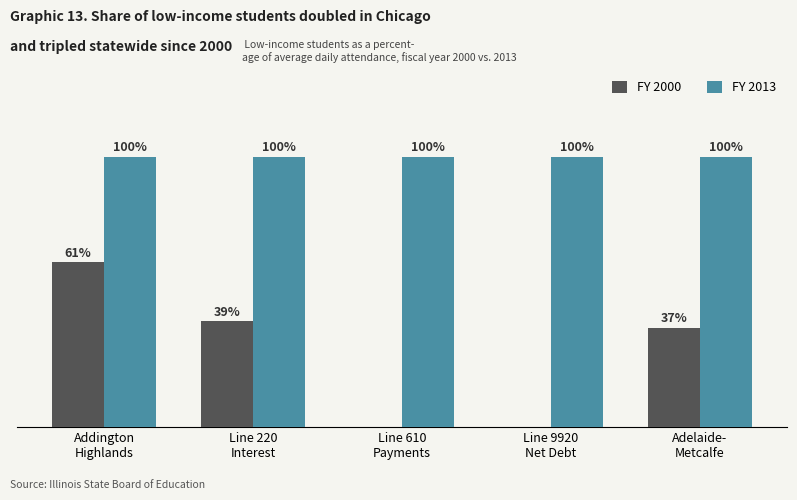

At which label does FY 2013 reach its peak?

Addington
Highlands